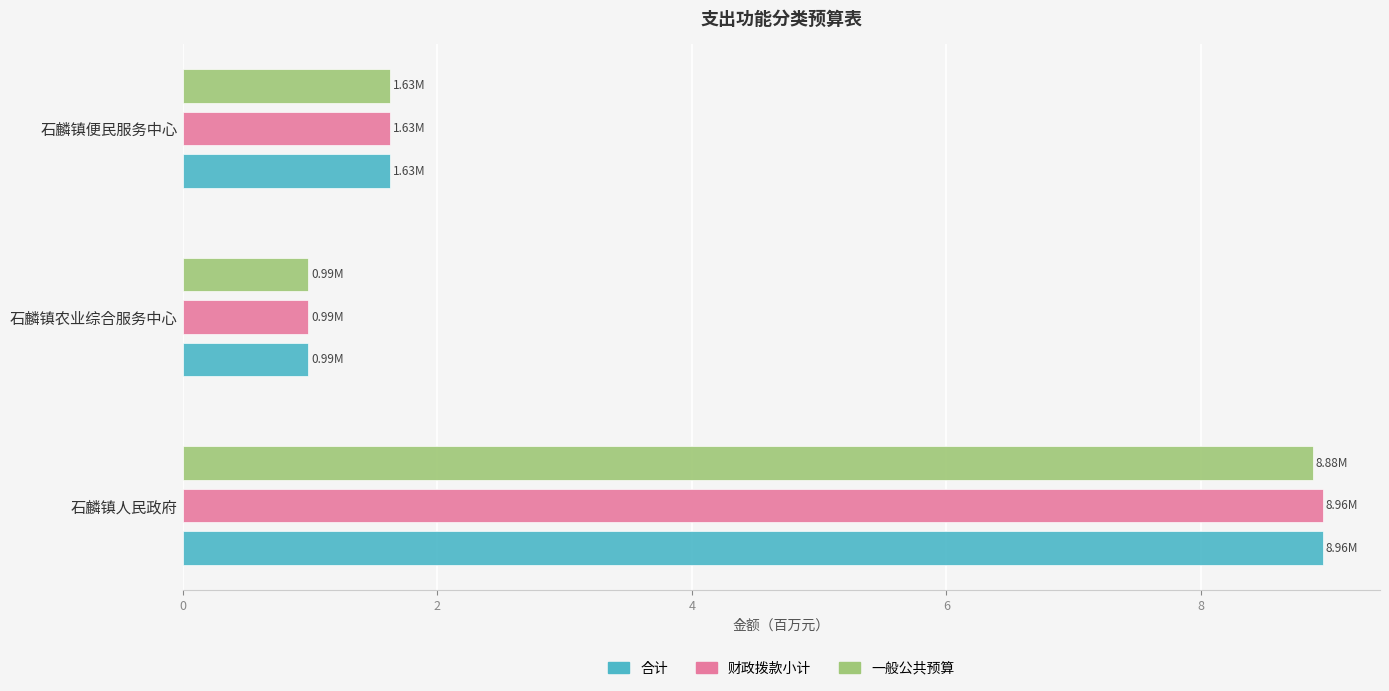

What is the difference between the second highest and minimum values in the 一般公共预算 series?

0.6